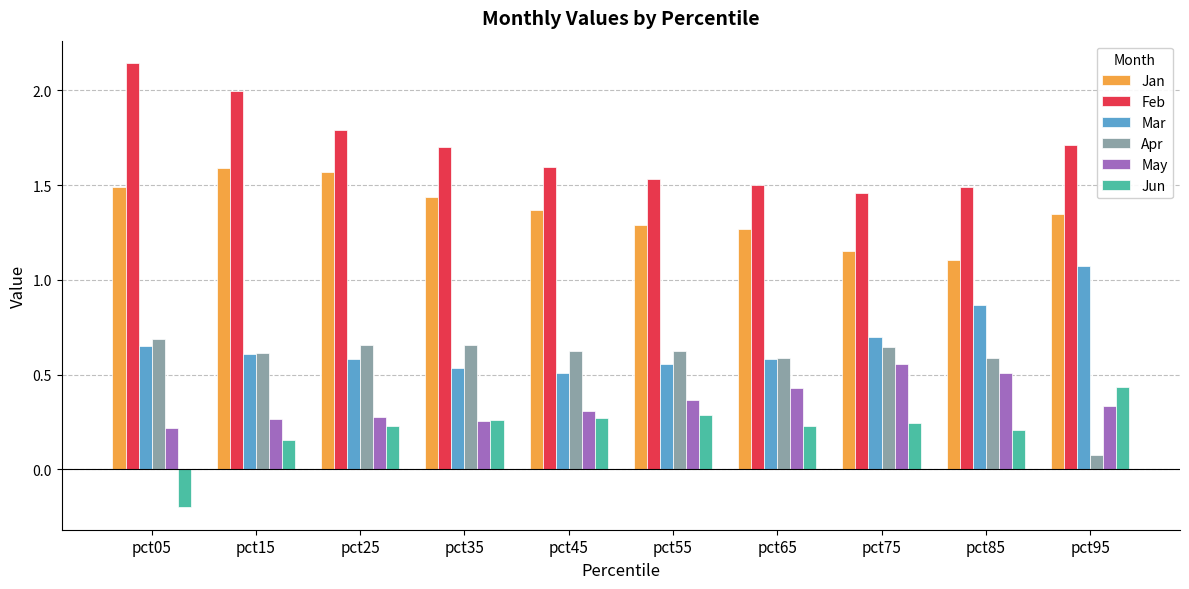

How many positive values does the Jun series have?

9